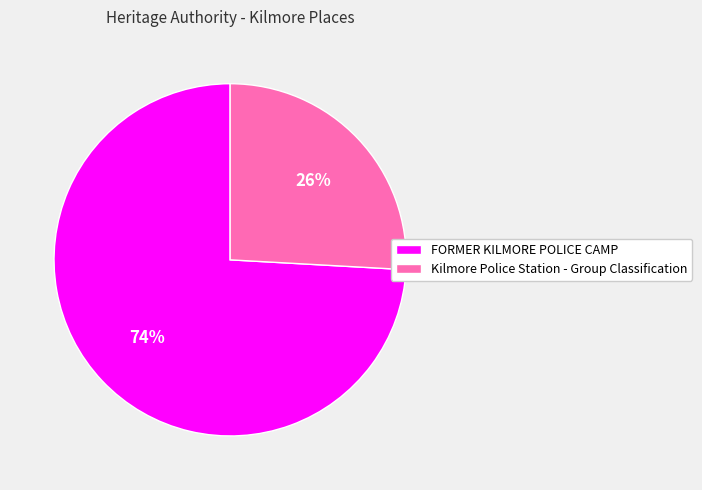

Which category has the biggest portion of the pie?

FORMER KILMORE POLICE CAMP